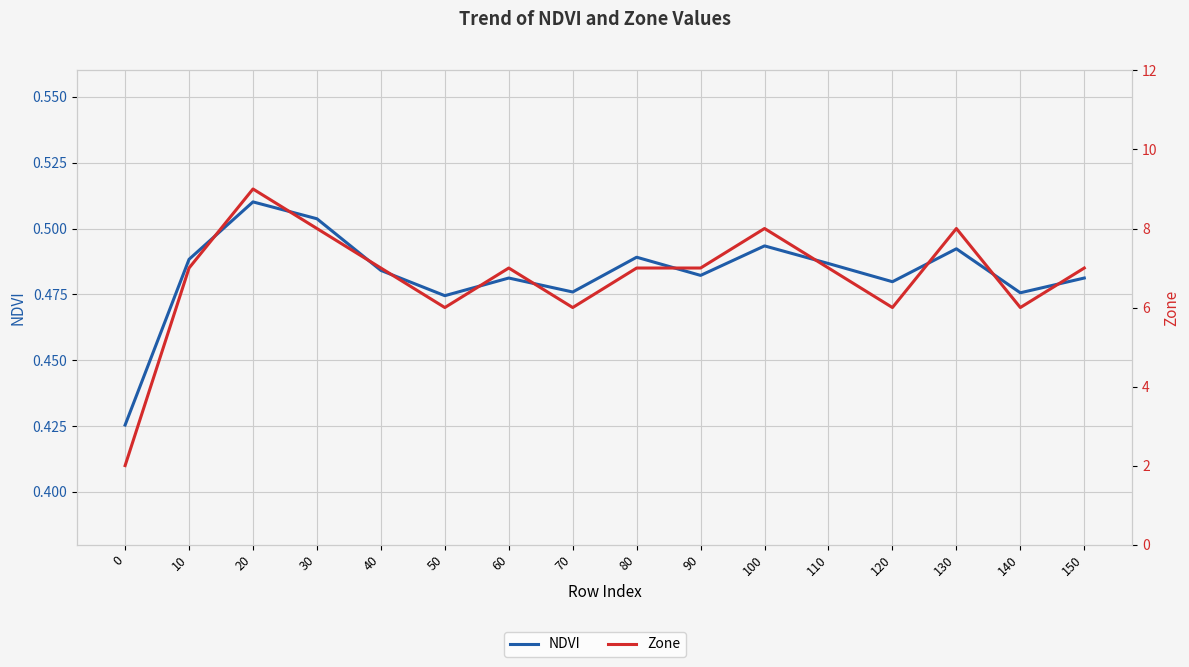

The Zone series shows 12.2 at 60. True or false?

False